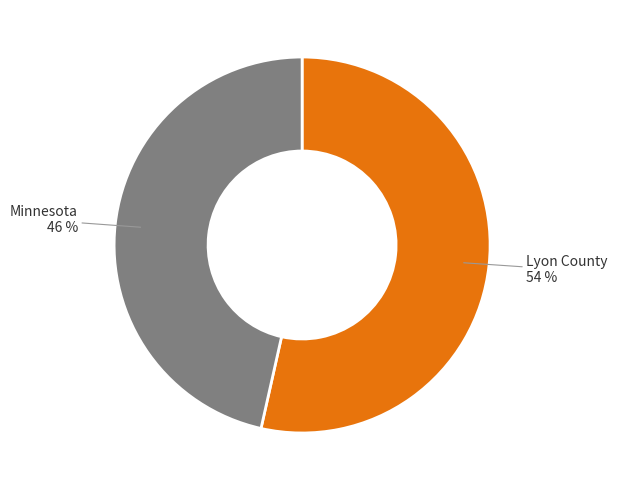

To the nearest percent, what is the average slice percentage?

50%